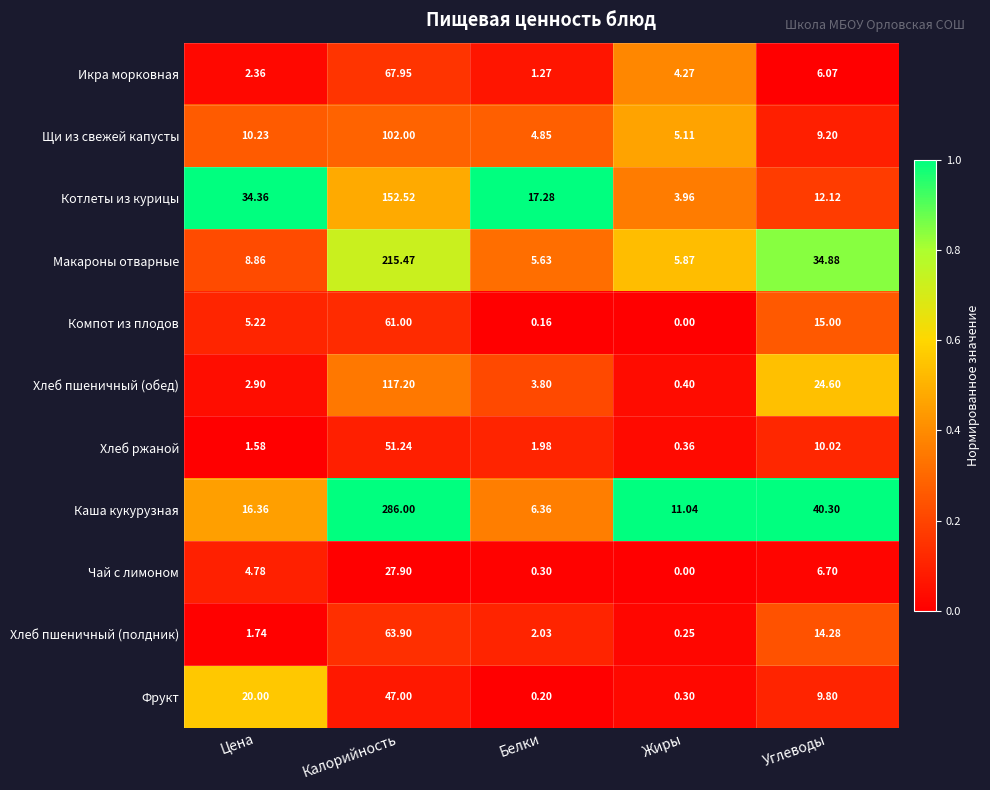

Which series has the largest total across all categories?

Каша кукурузная